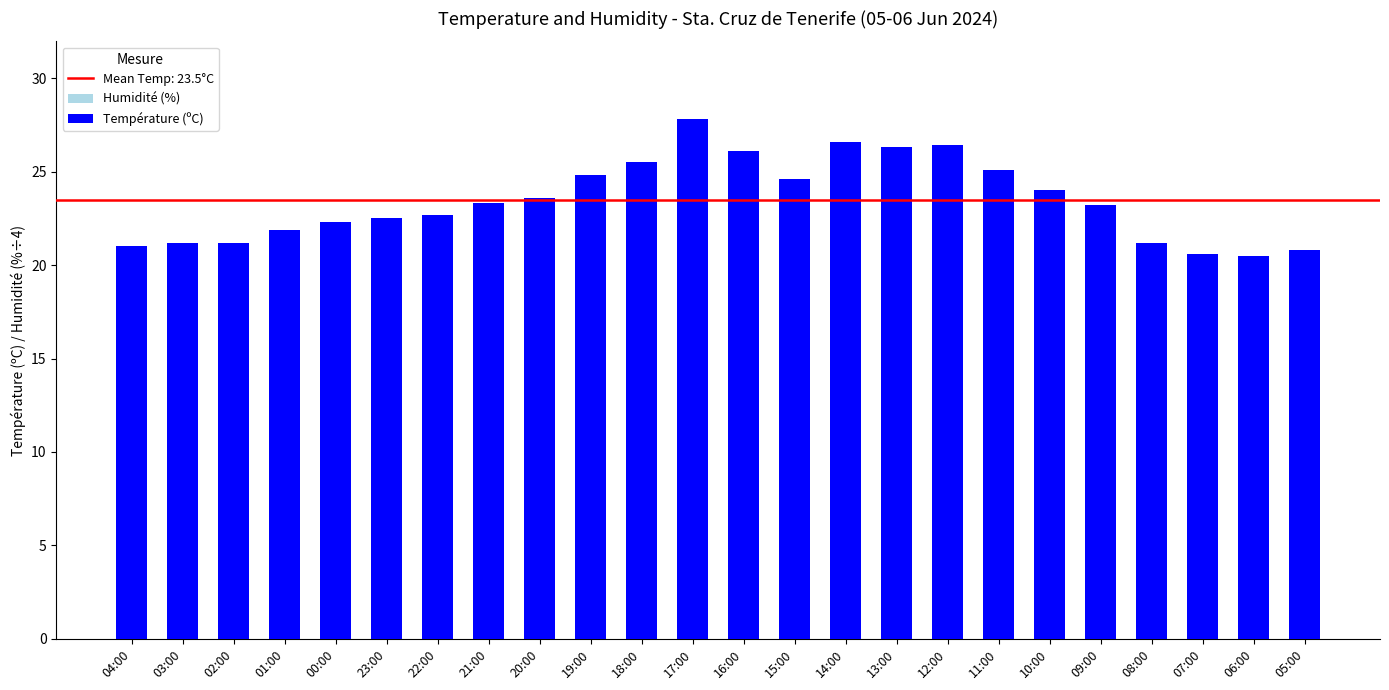

How many values in the Température (ºC) series exceed 23?

13